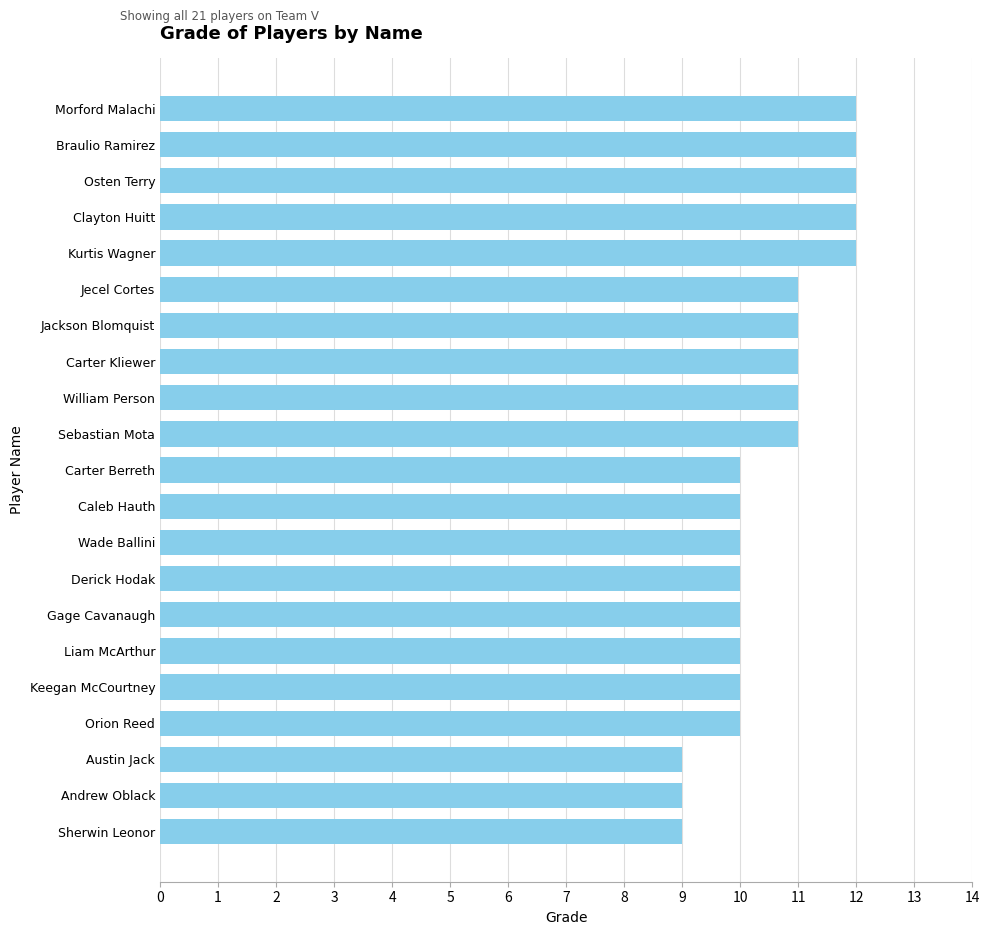

Between Carter Kliewer and Liam McArthur, which is larger?

Carter Kliewer